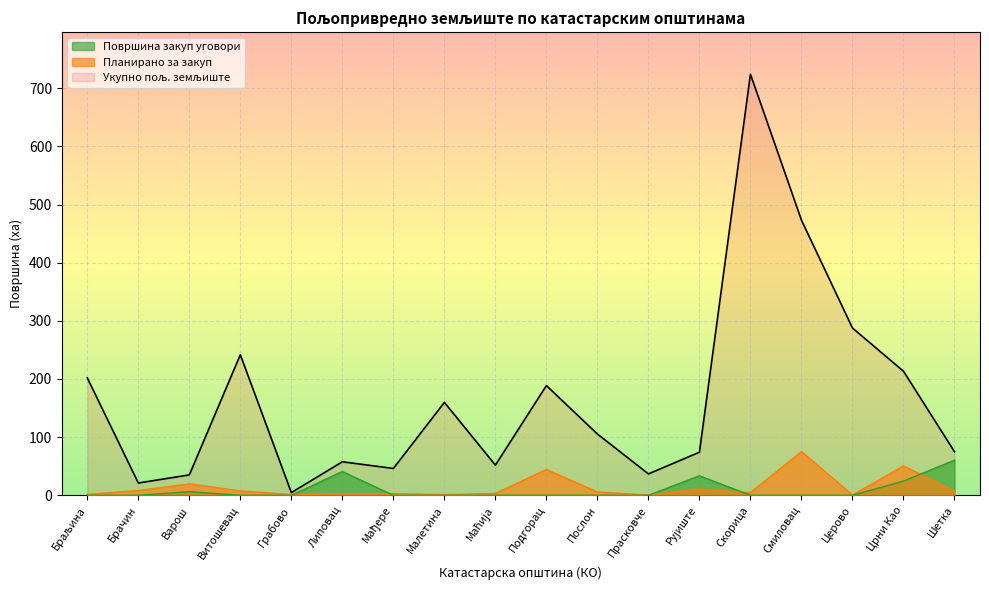

The Површина закуп уговори series shows 0.0 at Прасковче. True or false?

True